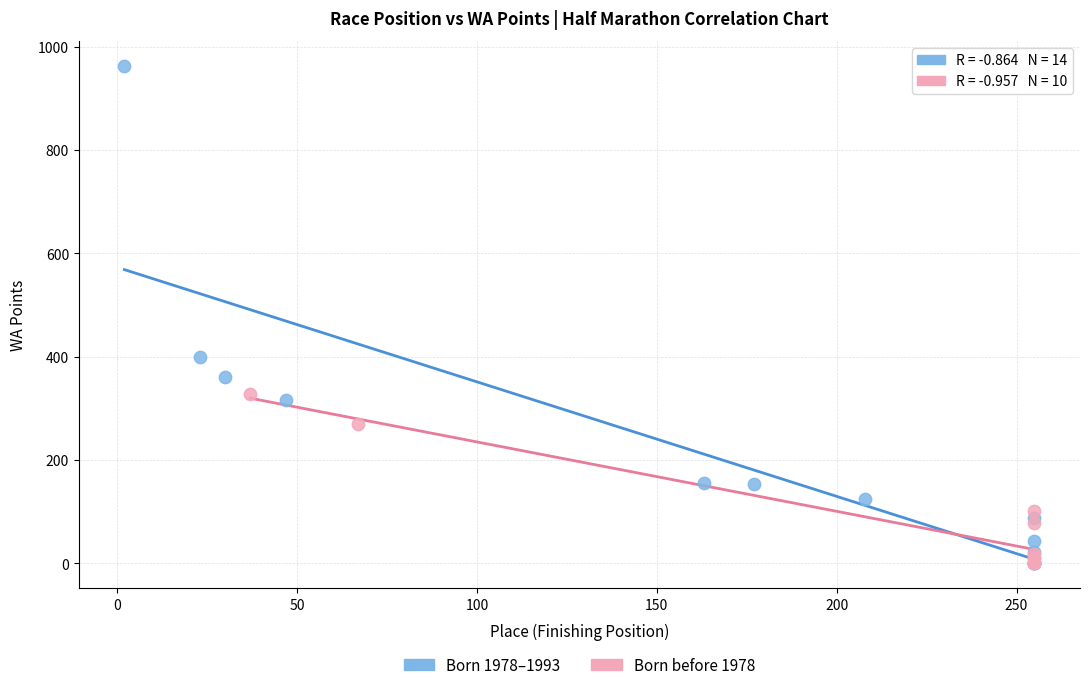

What are all the series names shown in the legend?

Born 1978–1993, Born before 1978